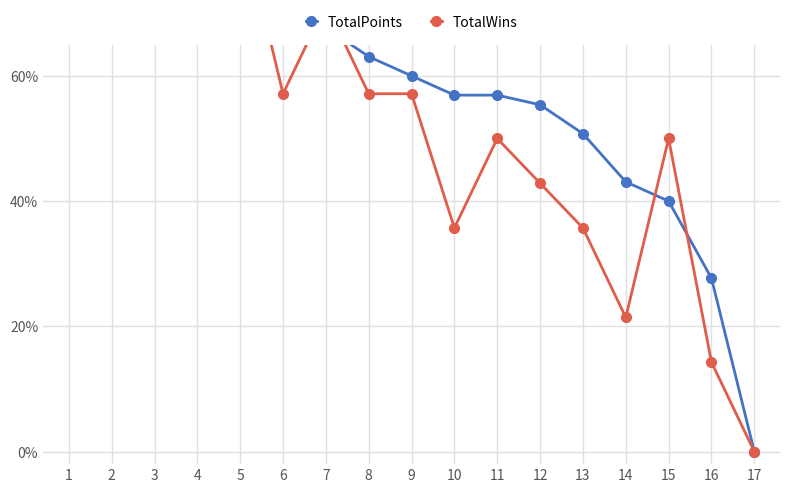

What is the value of the TotalWins point at the 12th from the left?

0.4